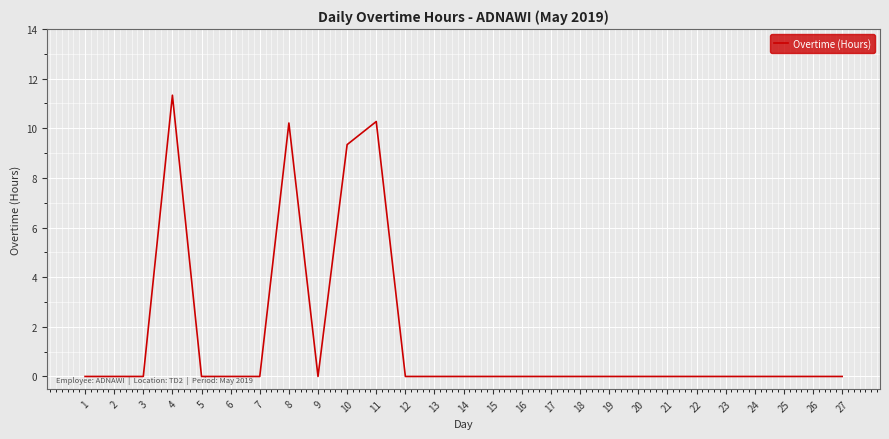

What is the greatest value displayed?

11.3